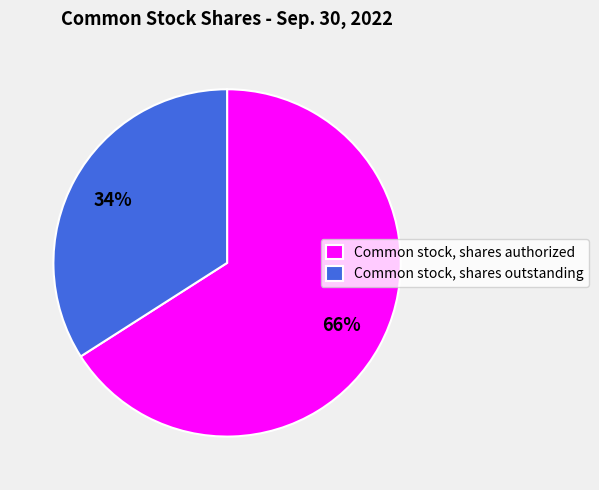

The Common stock, shares authorized slice represents 55% of the pie. True or false?

False